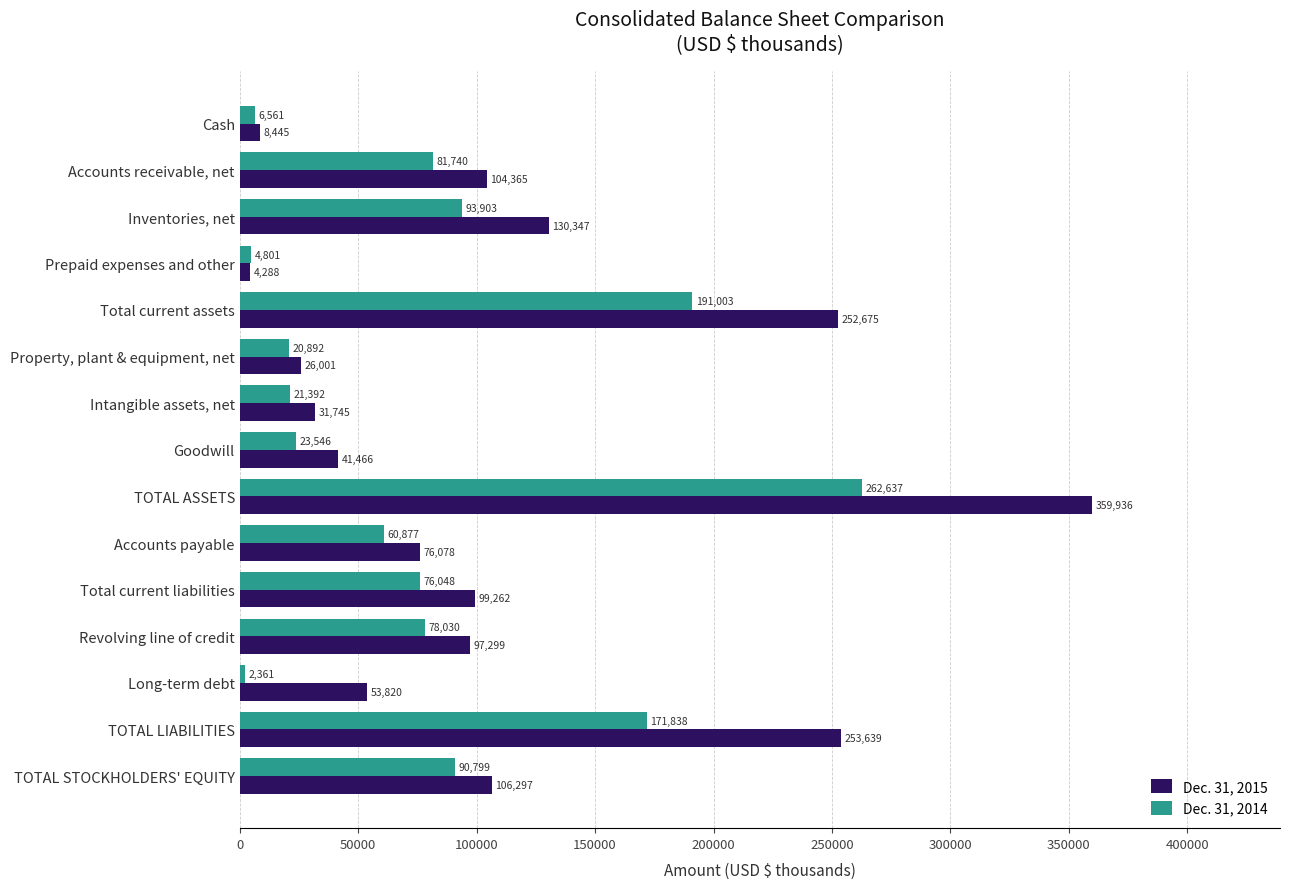

How many categories are shown in the chart?

15